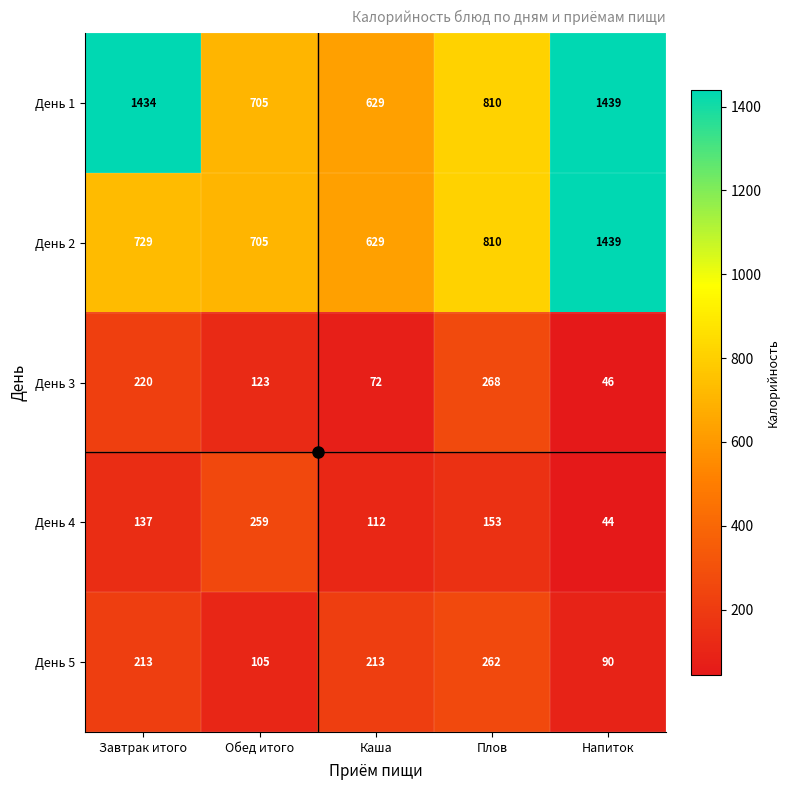

What is the sum of all День 2 values?

4312